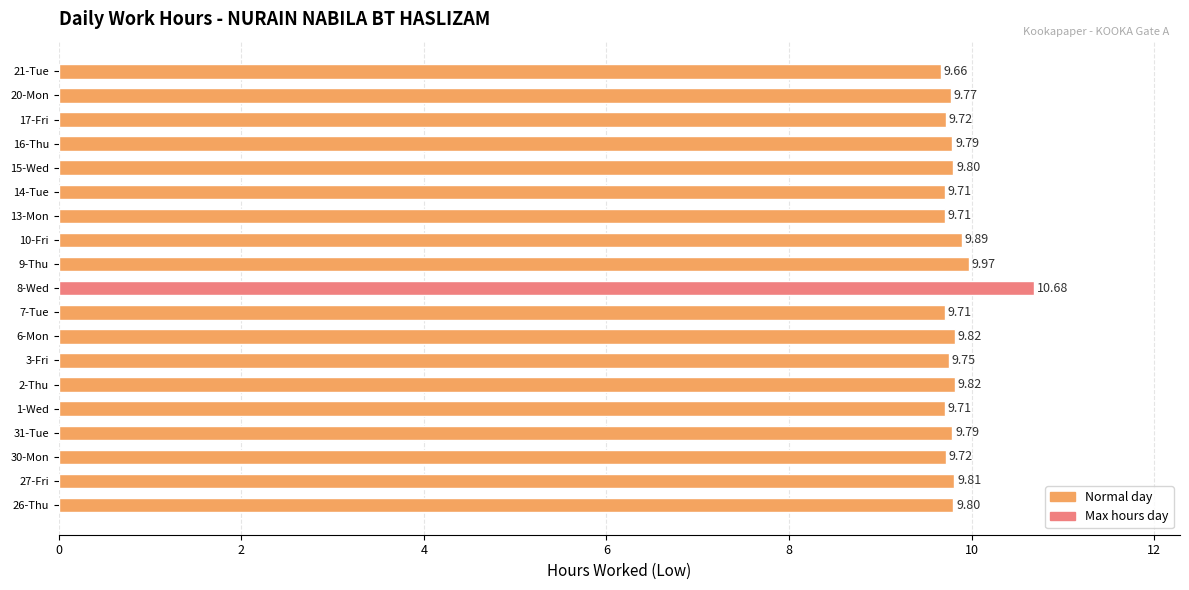

What is the sum of all values?

186.6